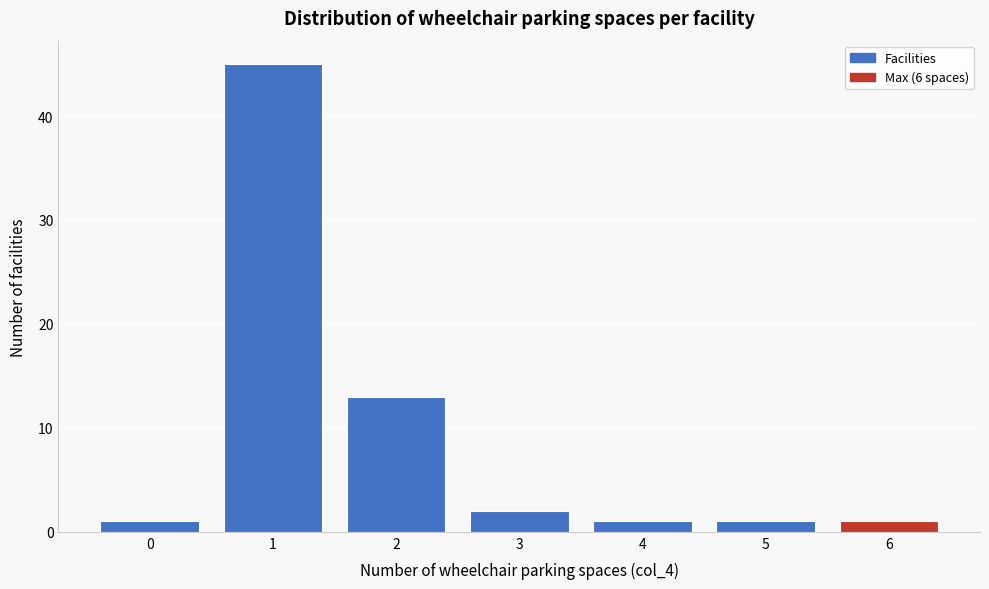

Reading left to right, list all the values displayed in this chart.

0=1	1=45	2=13	3=2	4=1	5=1	6=1